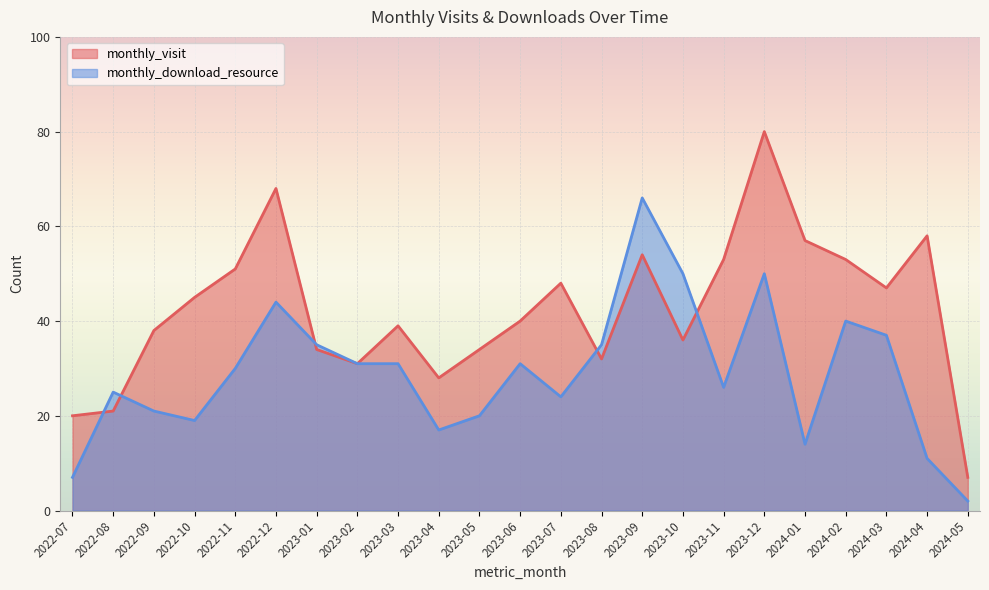

Rank the series at 2023-10 from highest to lowest value.

monthly_download_resource, monthly_visit